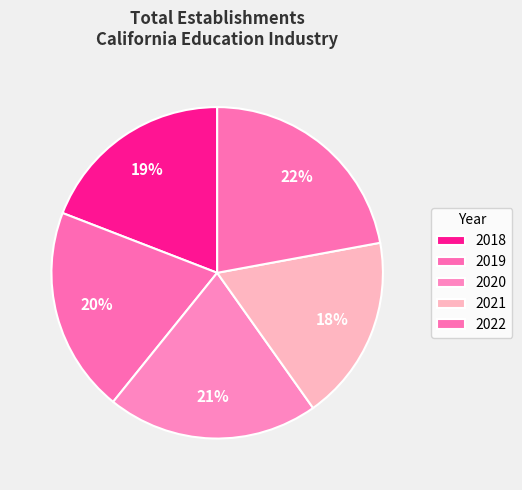

Does any single category account for the majority?

No